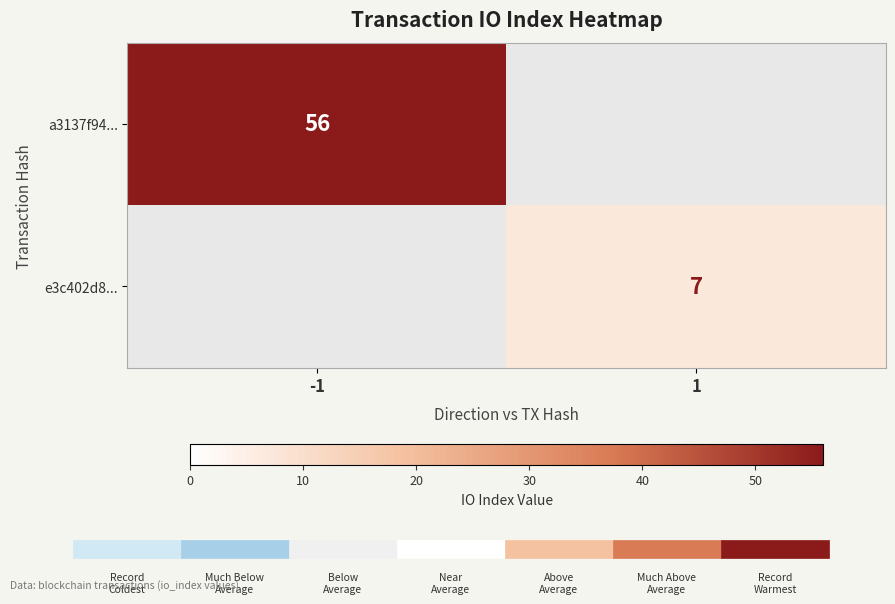

True or false: e3c402d8... has a value of 7 at 1.

True